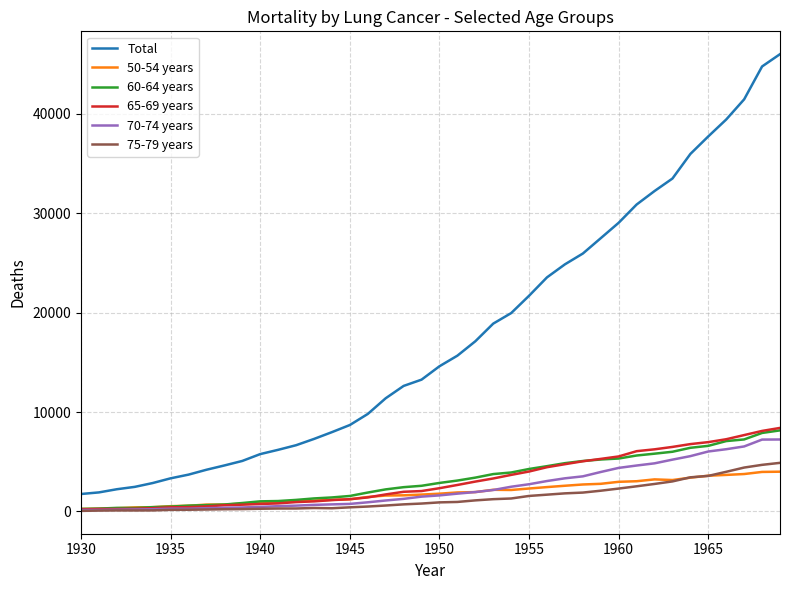

True or false: Total and 70-74 years cross at least once.

False